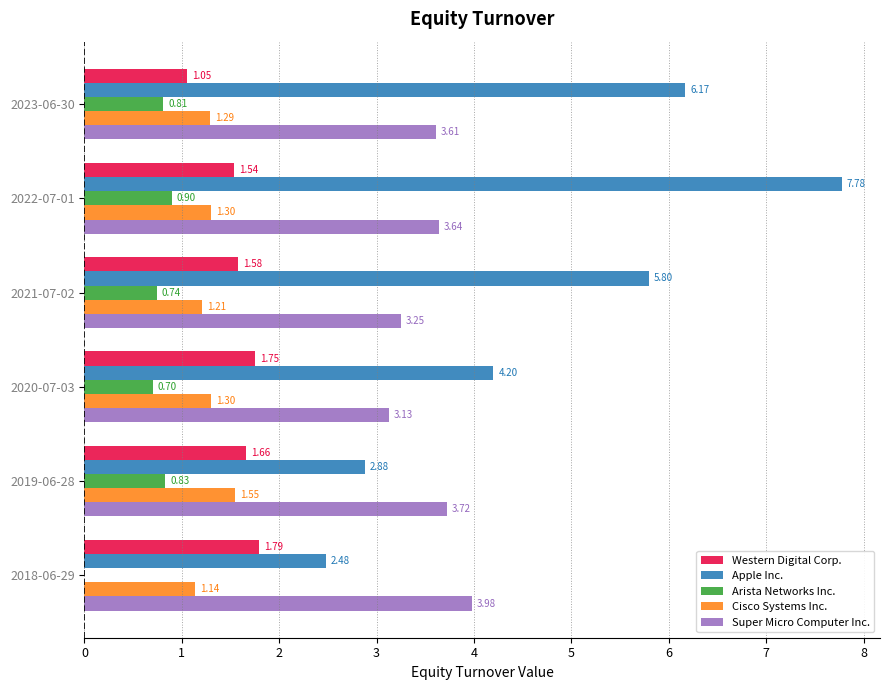

Which series has the largest total across all categories?

Apple Inc.